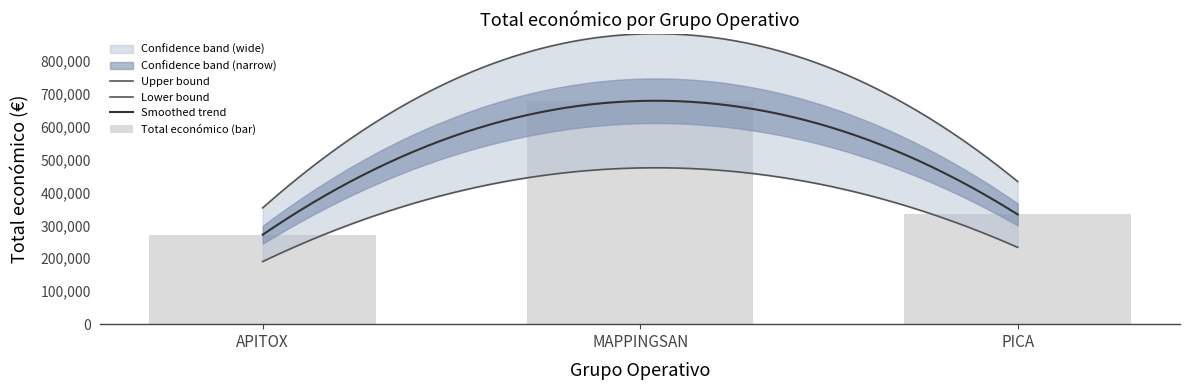

What is the difference between the maximum and minimum values?

405873